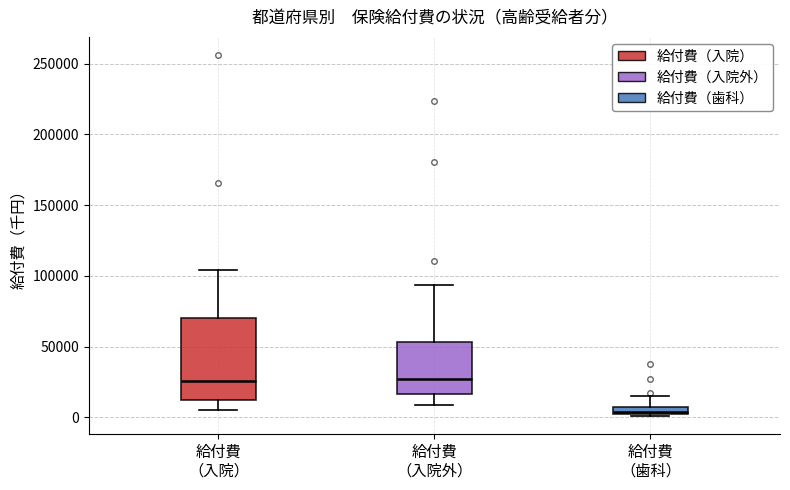

Which box is the tallest, from its lower edge to its upper edge?

給付費 （入院）